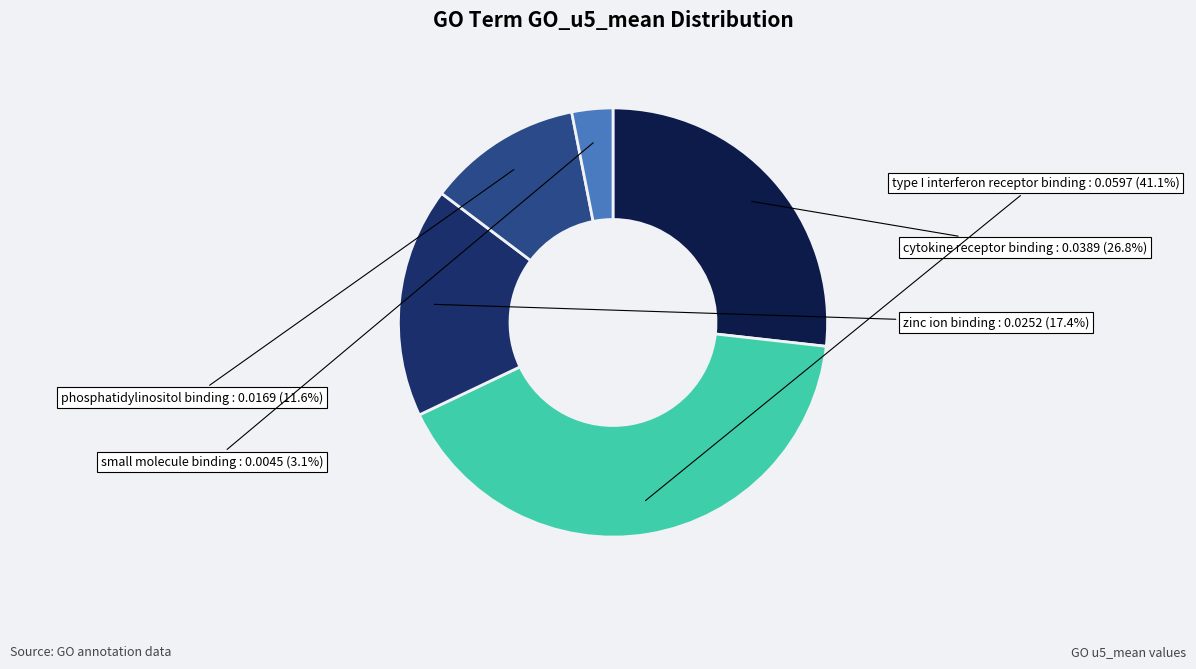

Count the number of slices in the pie.

5